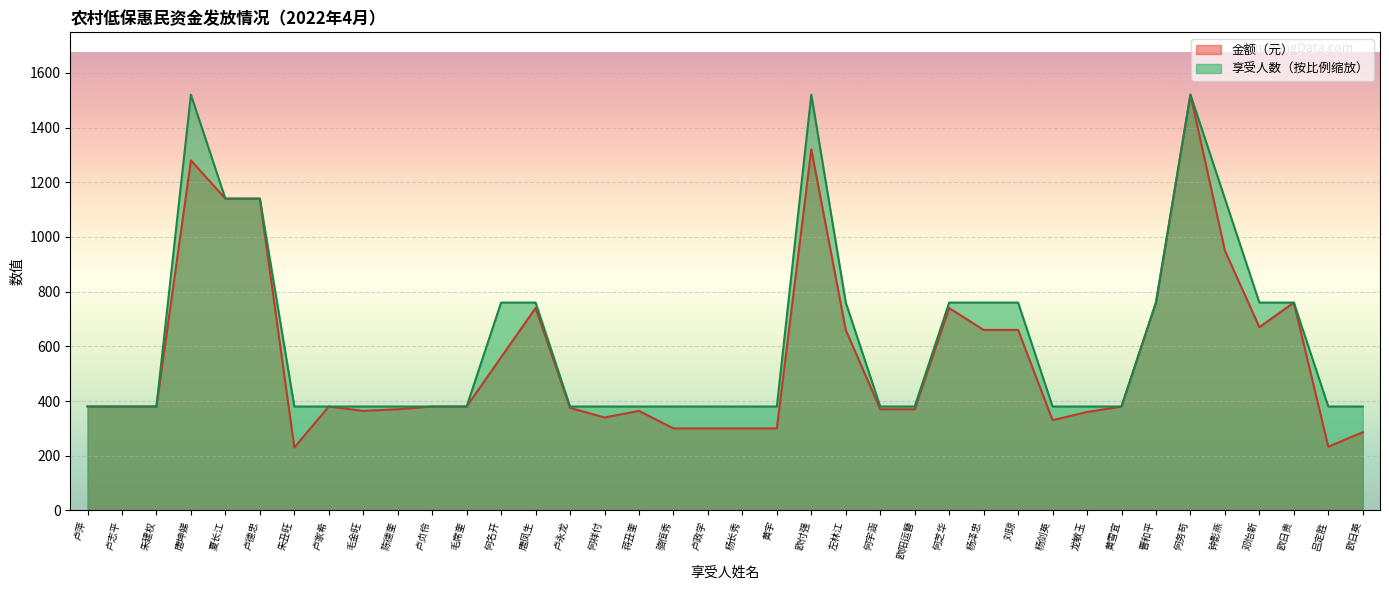

Is the value of 金额（元） at 卢志平 greater than the value of 享受人数 at 骆恒秀?

No